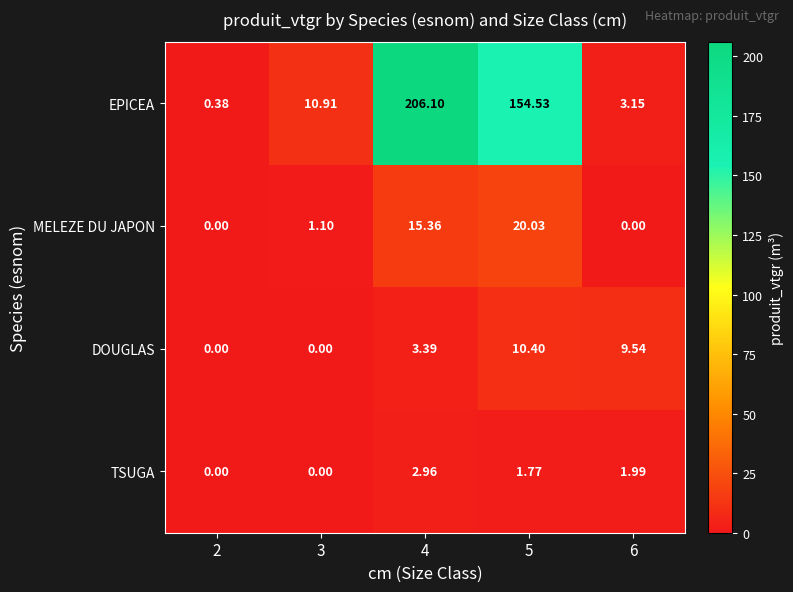

Is the value of TSUGA at 2 greater than the value of DOUGLAS at 6?

No